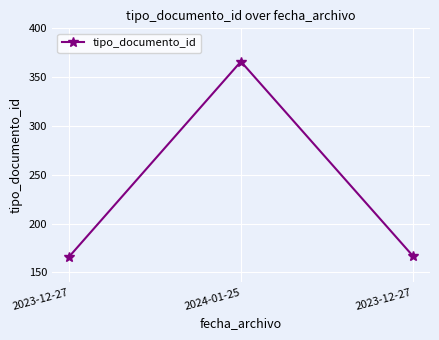

Between 2023-12-27 and 2024-01-25, which is larger?

2024-01-25